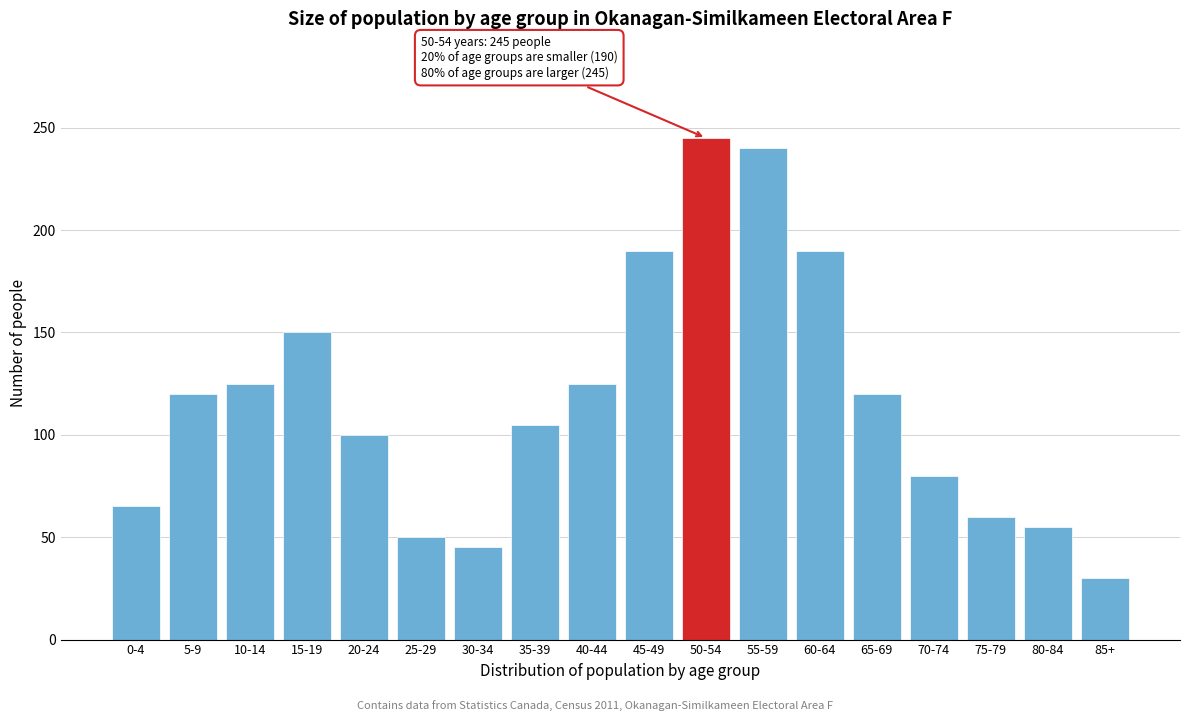

Reading left to right, transcribe all the data shown in this chart.

65	120	125	150	100	50	45	105	125	190	245	240	190	120	80	60	55	30